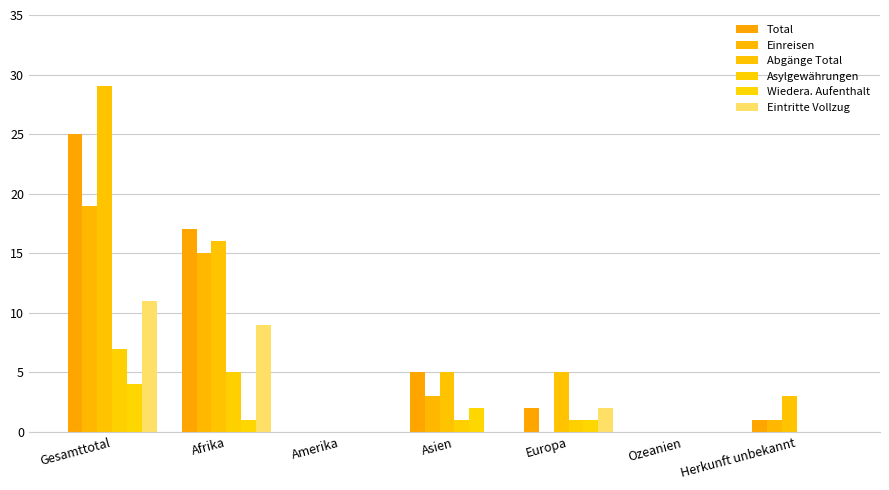

Count the Abgänge Total values in the range 0 to 16.

6